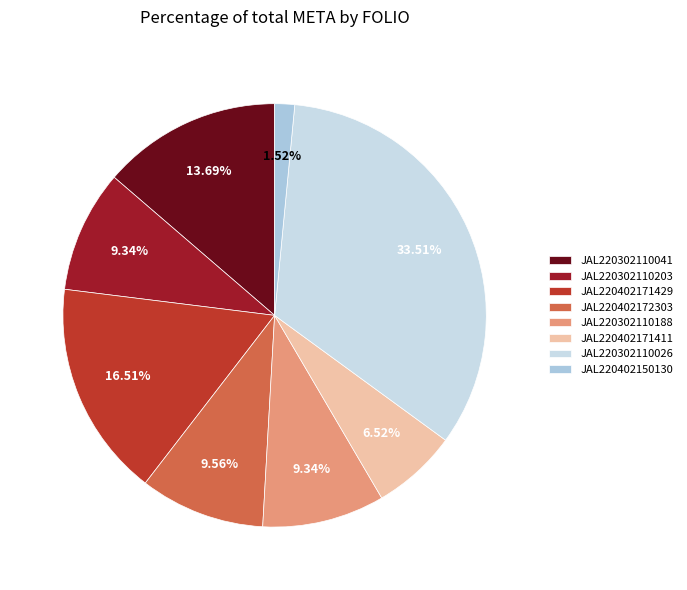

Is there a majority slice in this chart?

No